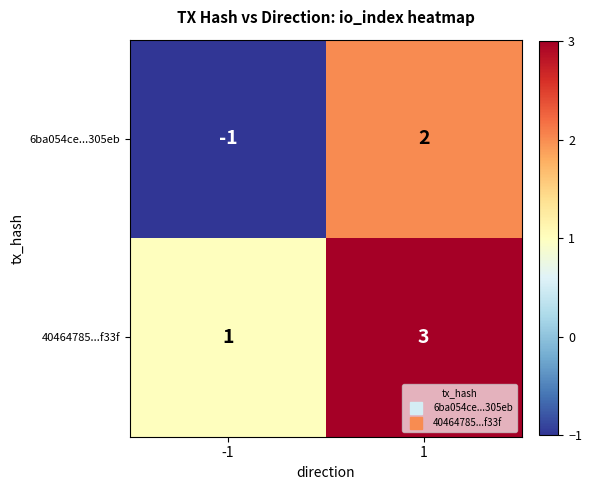

How many data points does each series have?

2